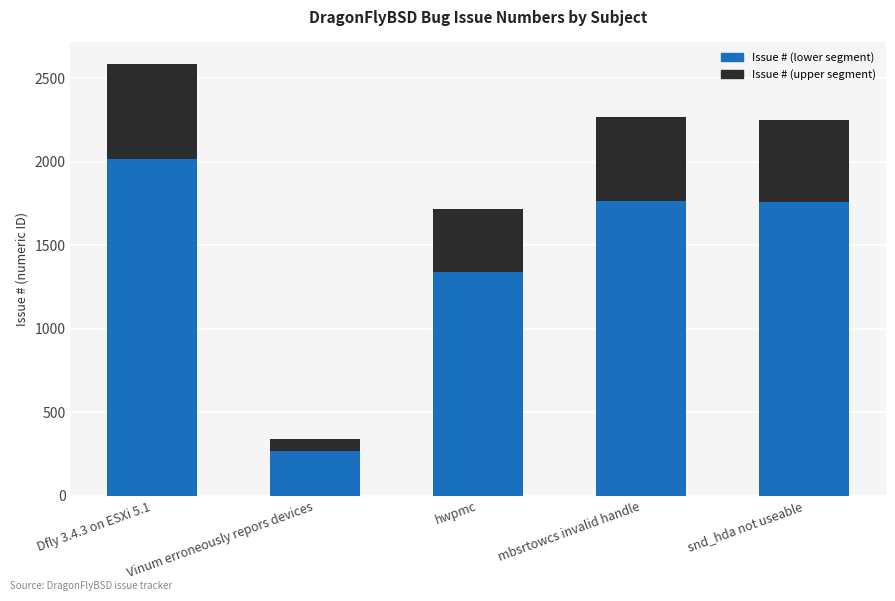

Read the Issue # (lower segment) value at Vinum erroneously repors devices.

266.0